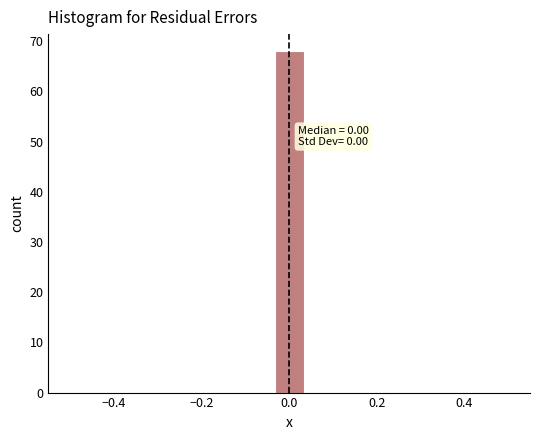

Read against the x-axis, roughly where is the centre of the tallest bar?

0.00